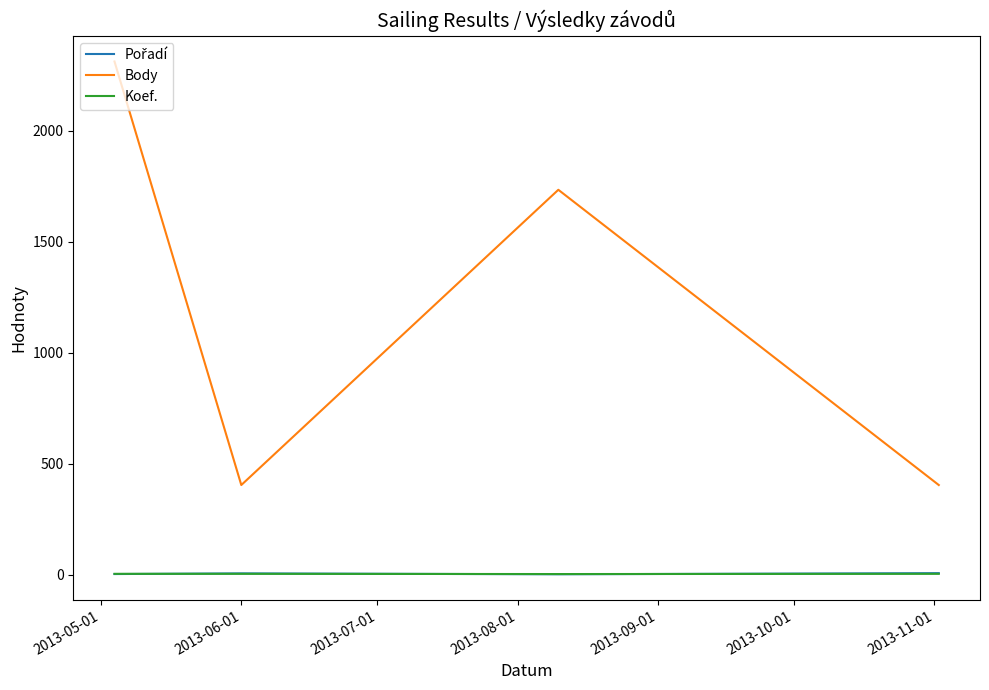

Which series has the largest range (max minus min)?

Body